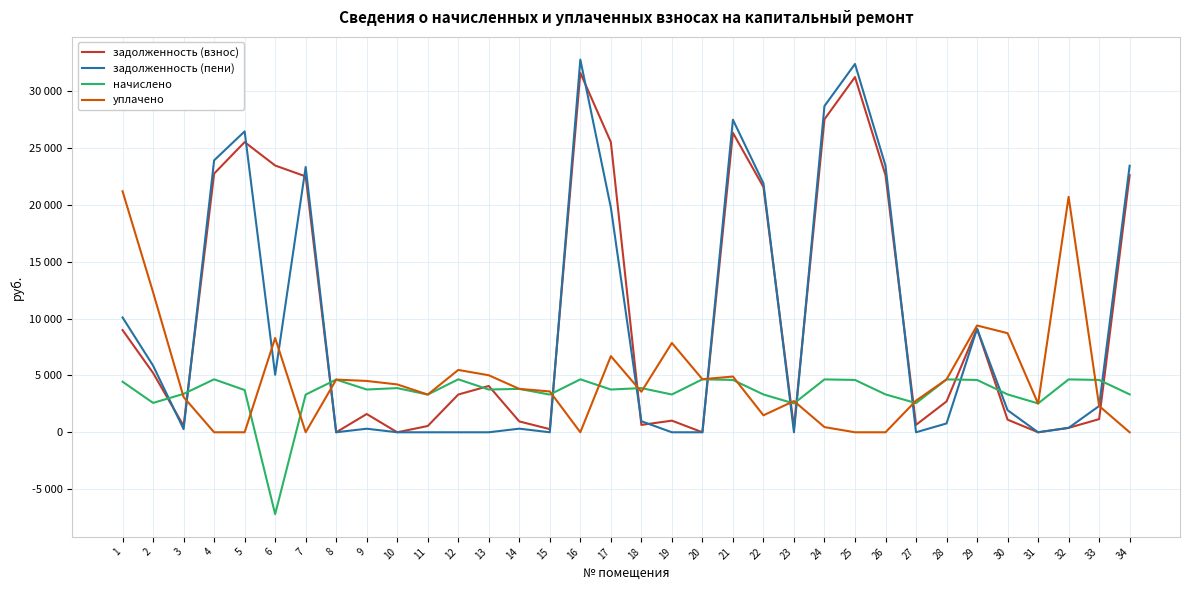

What are all the series names shown in the legend?

задолженность (взнос), задолженность (пени), начислено, уплачено